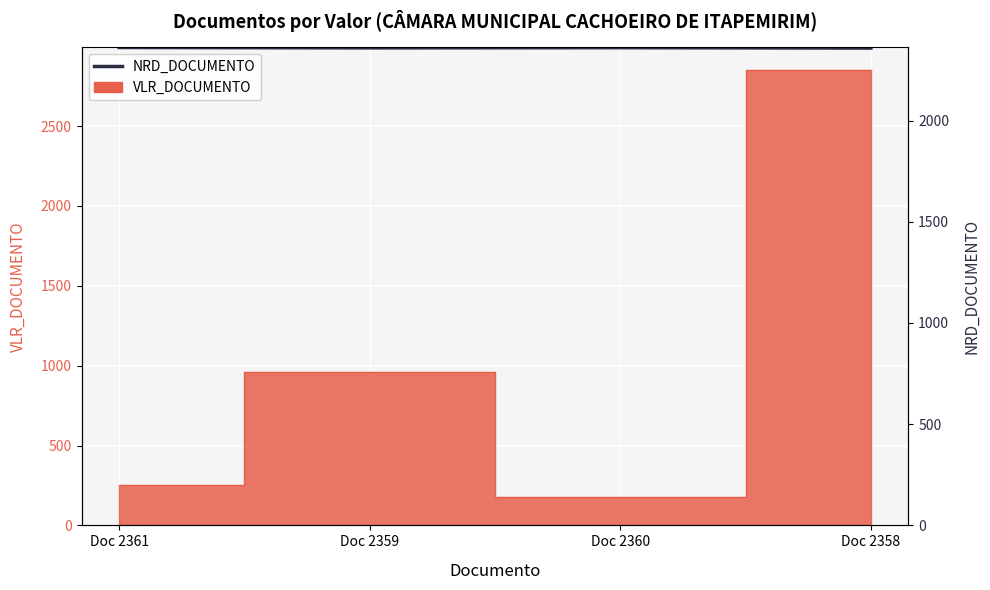

What is the greatest value displayed?

2361